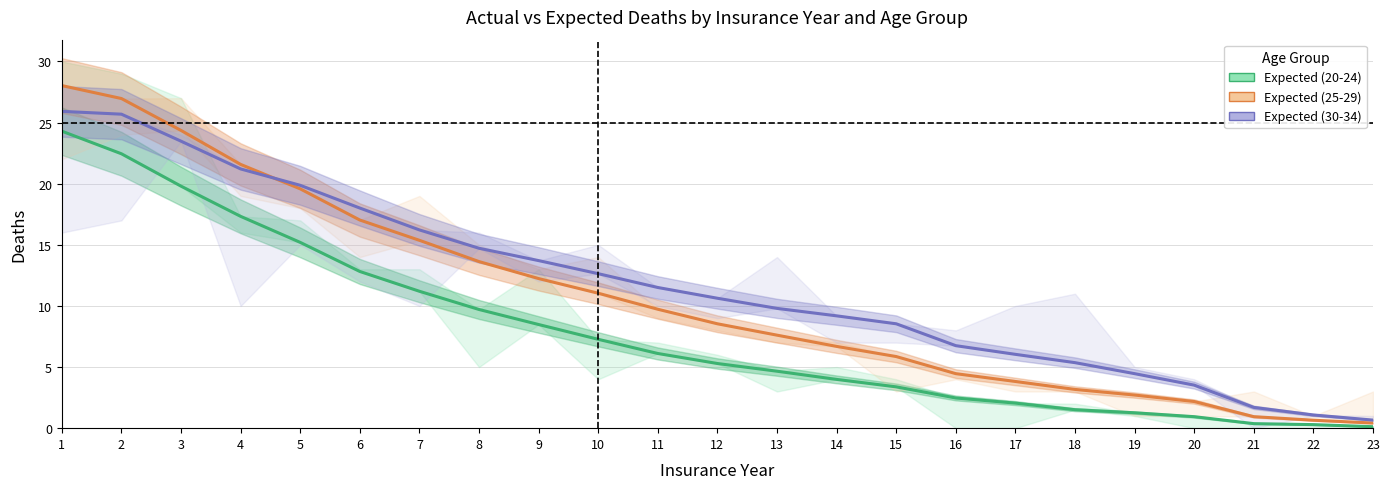

Which series has the largest range (max minus min)?

Expected (25-29)